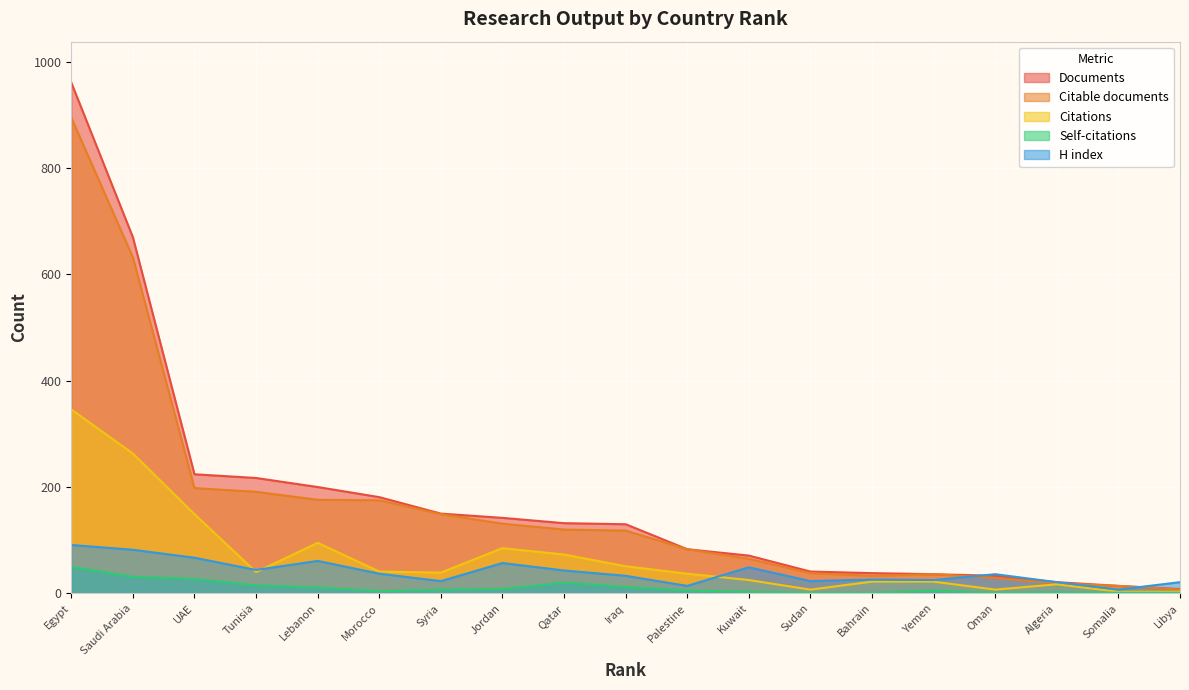

What is the sum of the Citations values at Palestine and UAE?

186